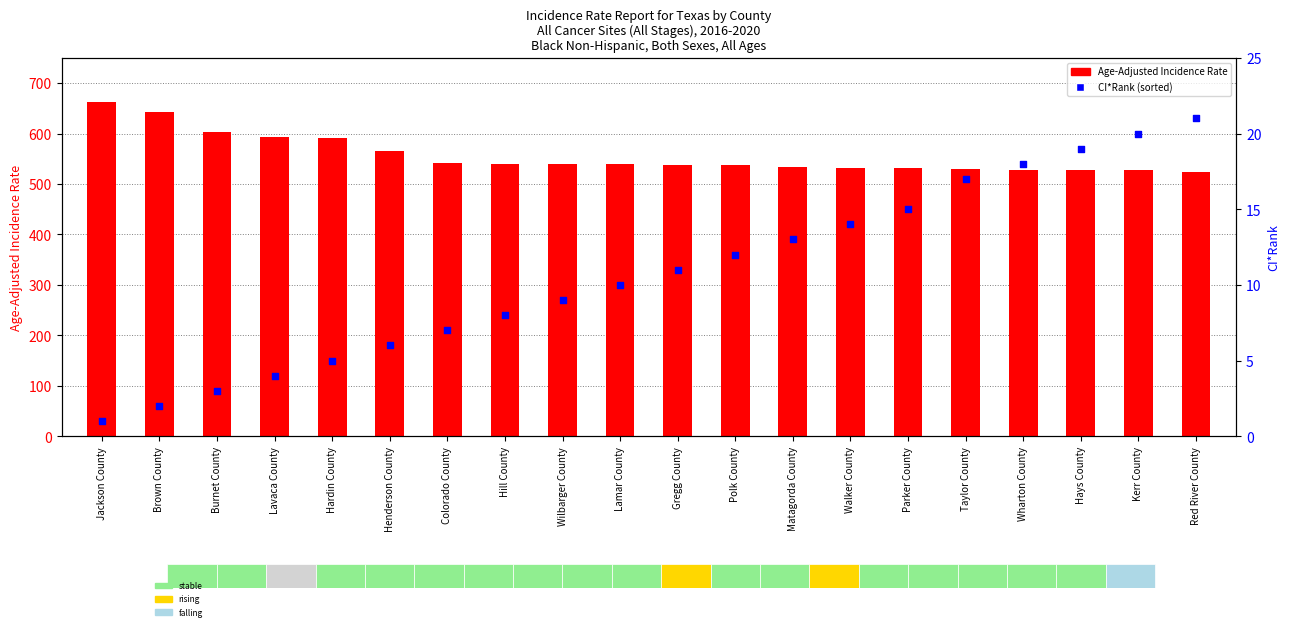

Which series has the largest total across all categories?

Age-Adjusted Incidence Rate